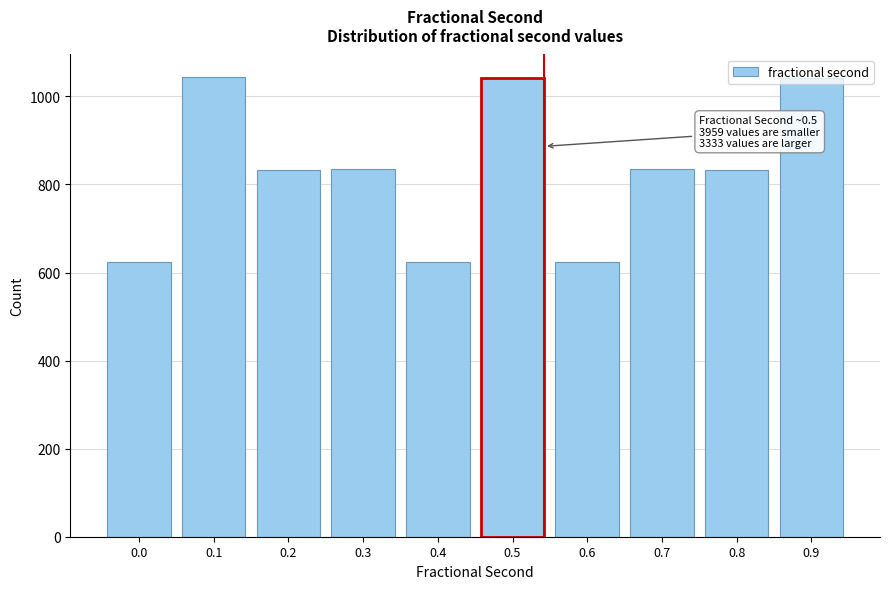

What is the greatest value displayed?

1043